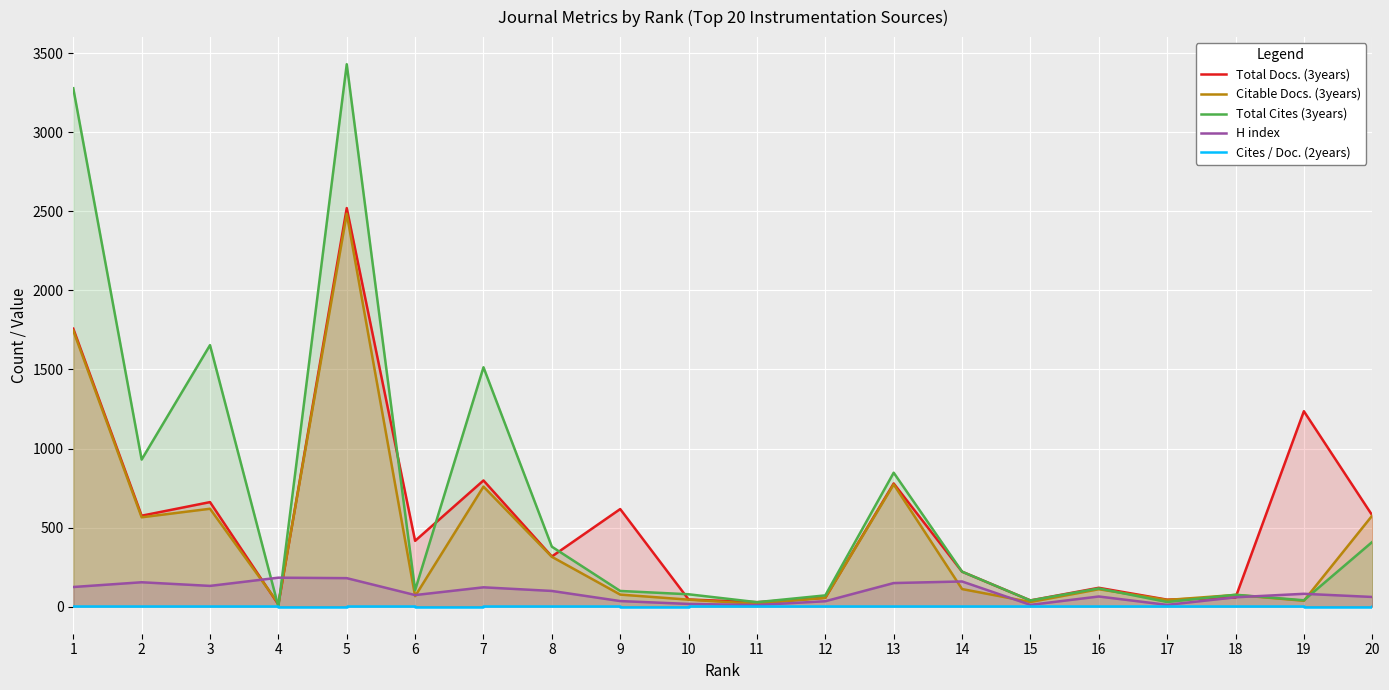

What is the maximum value for H index?

183.0